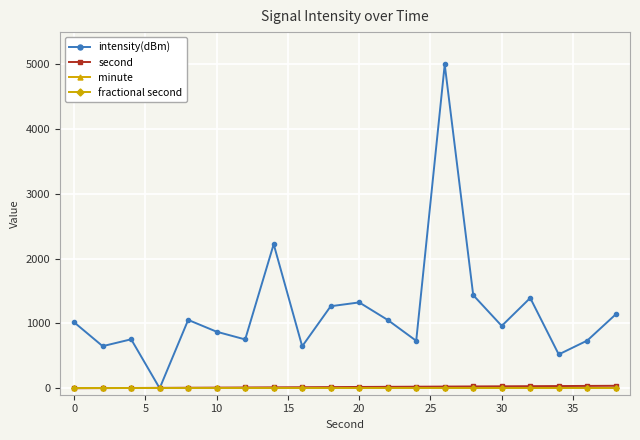

Which series has the largest total across all categories?

intensity(dBm)